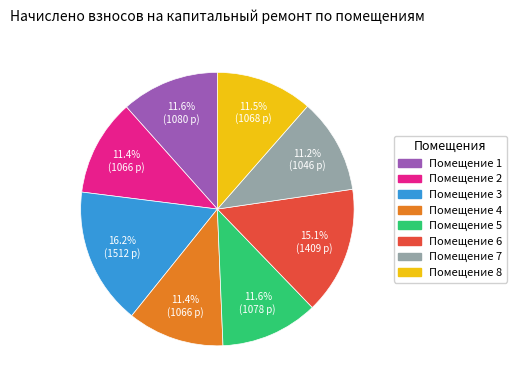

Is there a majority slice in this chart?

No